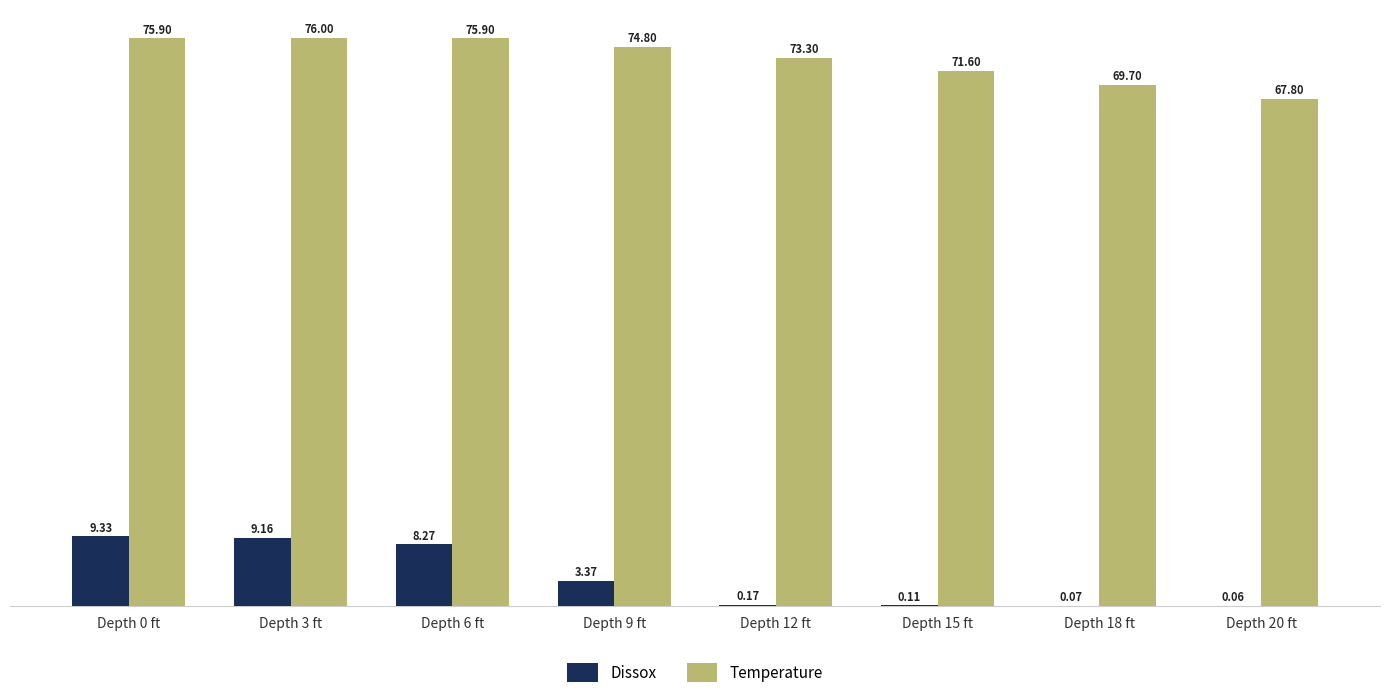

Which series has the largest total across all categories?

Temperature